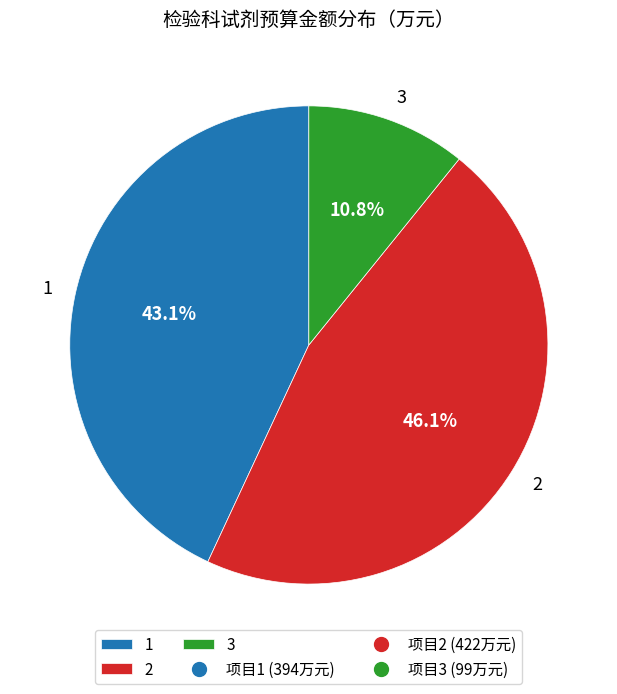

What percentage is the 1 slice, to the nearest percent?

43%